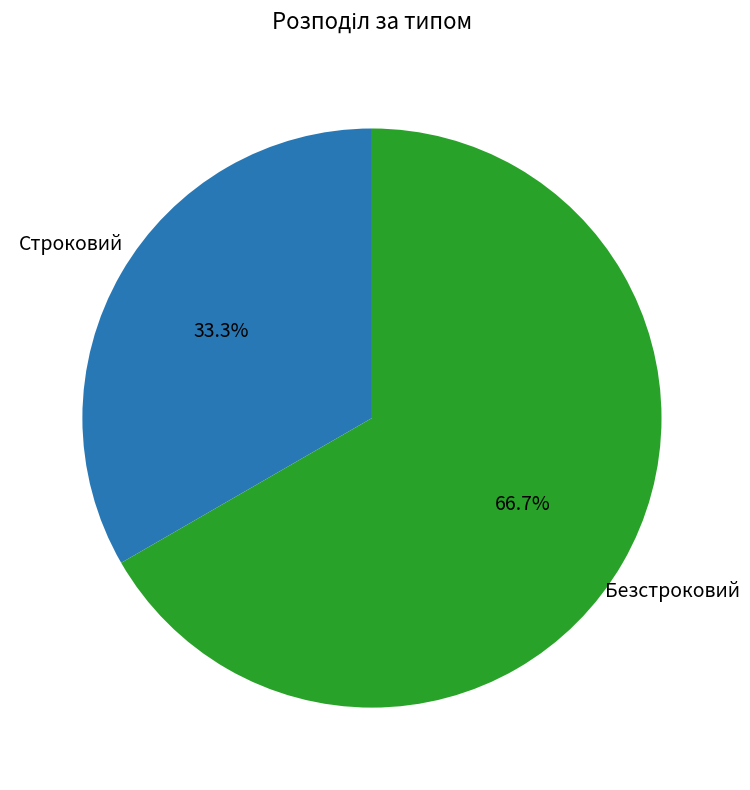

Which category accounts for the majority?

Безстроковий